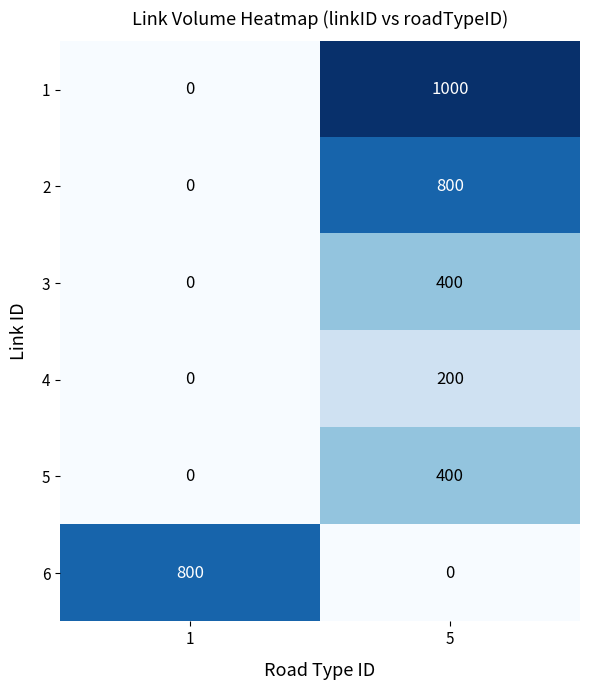

Which series has the largest range (max minus min)?

1